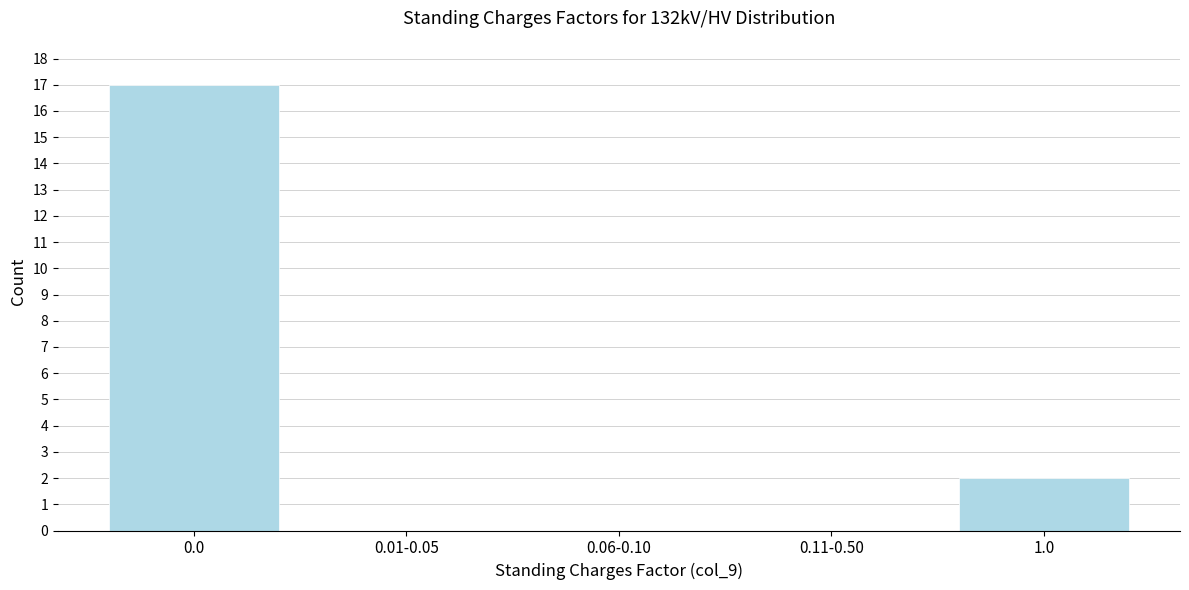

Reading right to left, what are all the values shown in this chart?

1.0=2	0.11-0.50=0	0.06-0.10=0	0.01-0.05=0	0.0=17